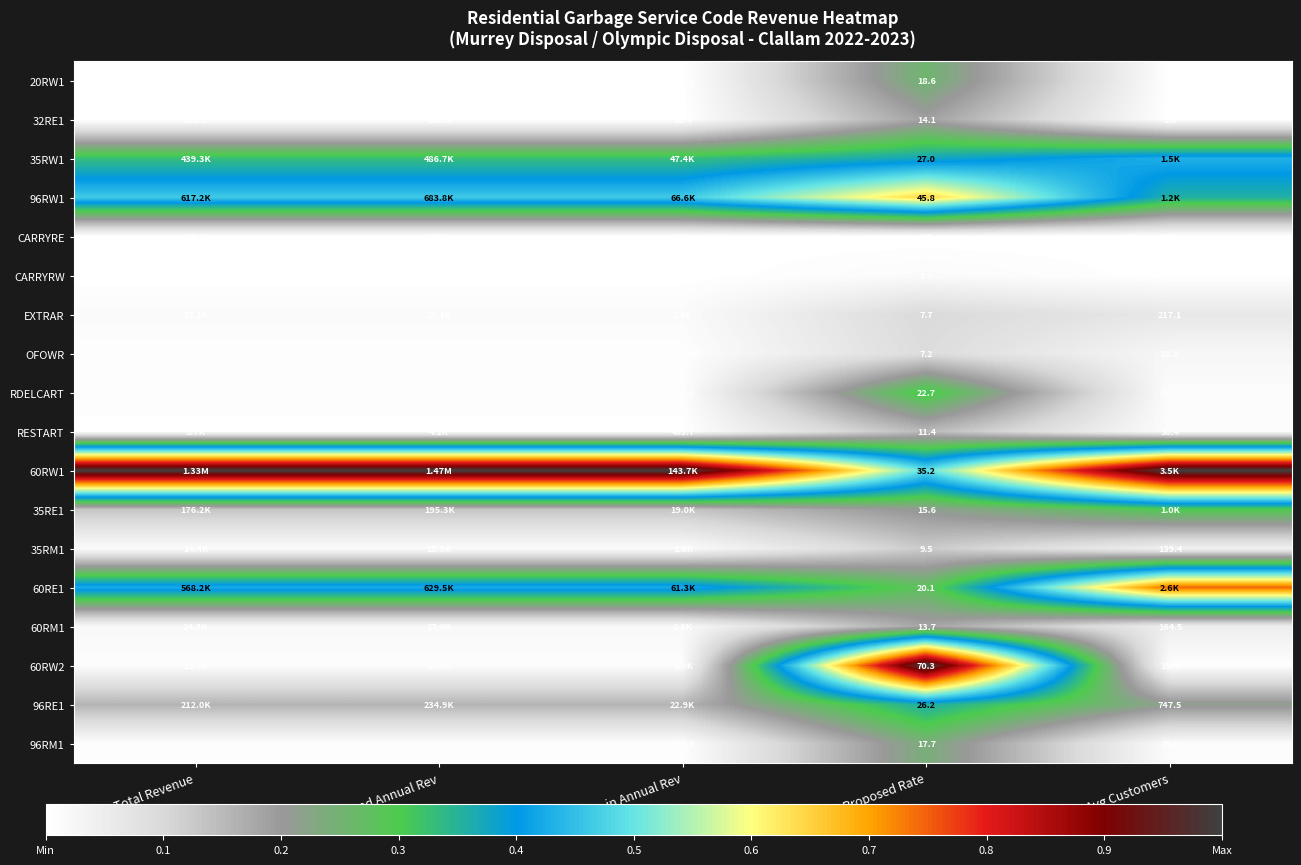

List the labels in order of CARRYRE value, largest first.

Proposed Annual Rev, Total Revenue, Change in Annual Rev, Avg Customers, Proposed Rate